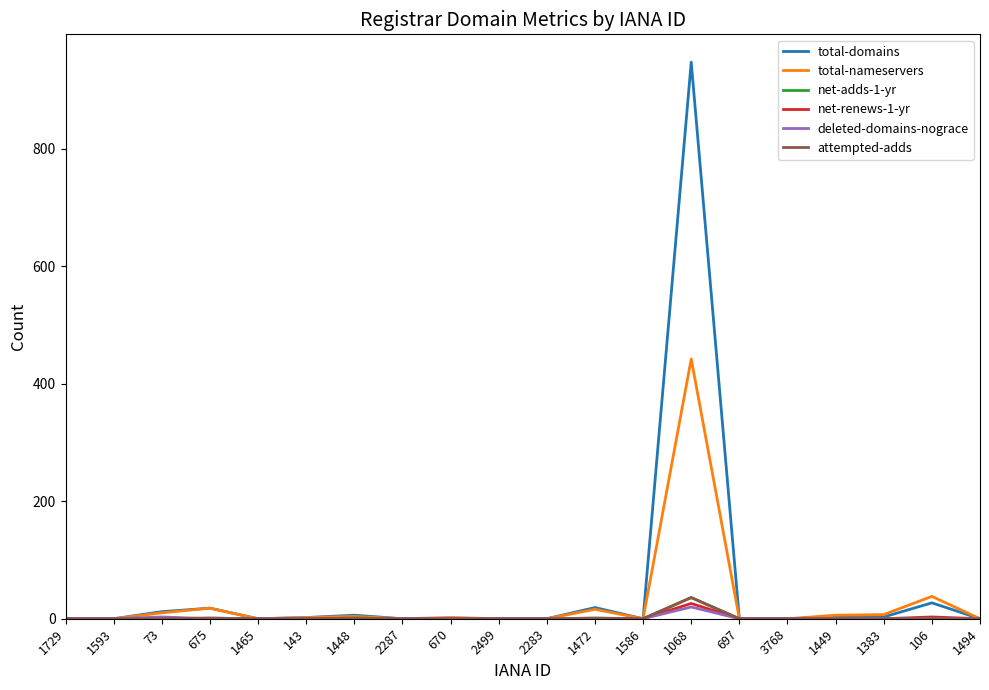

What is the highest value of the net-adds-1-yr series?

36